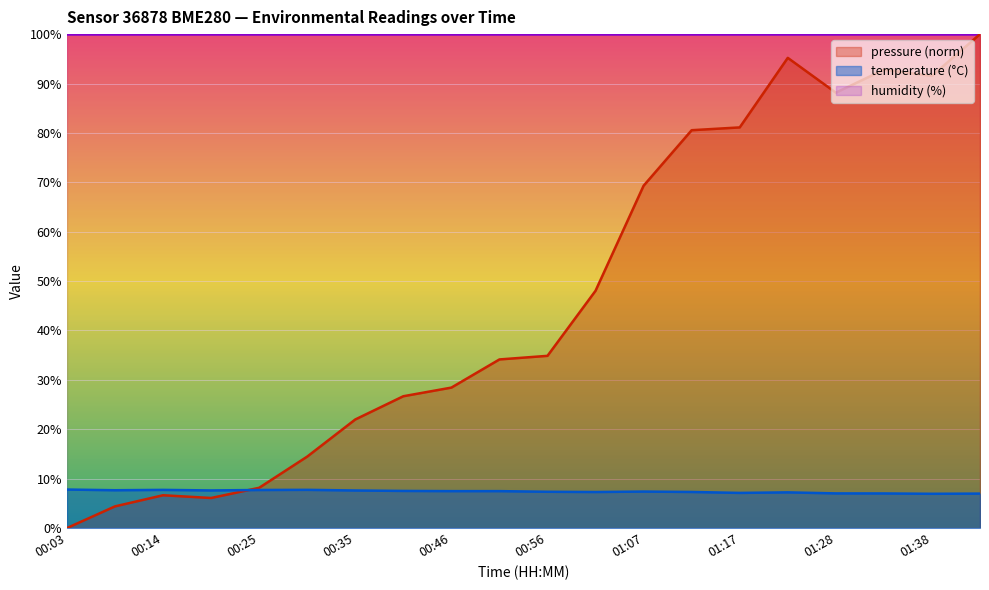

At which category does the chart reach its peak across all series?

01:44